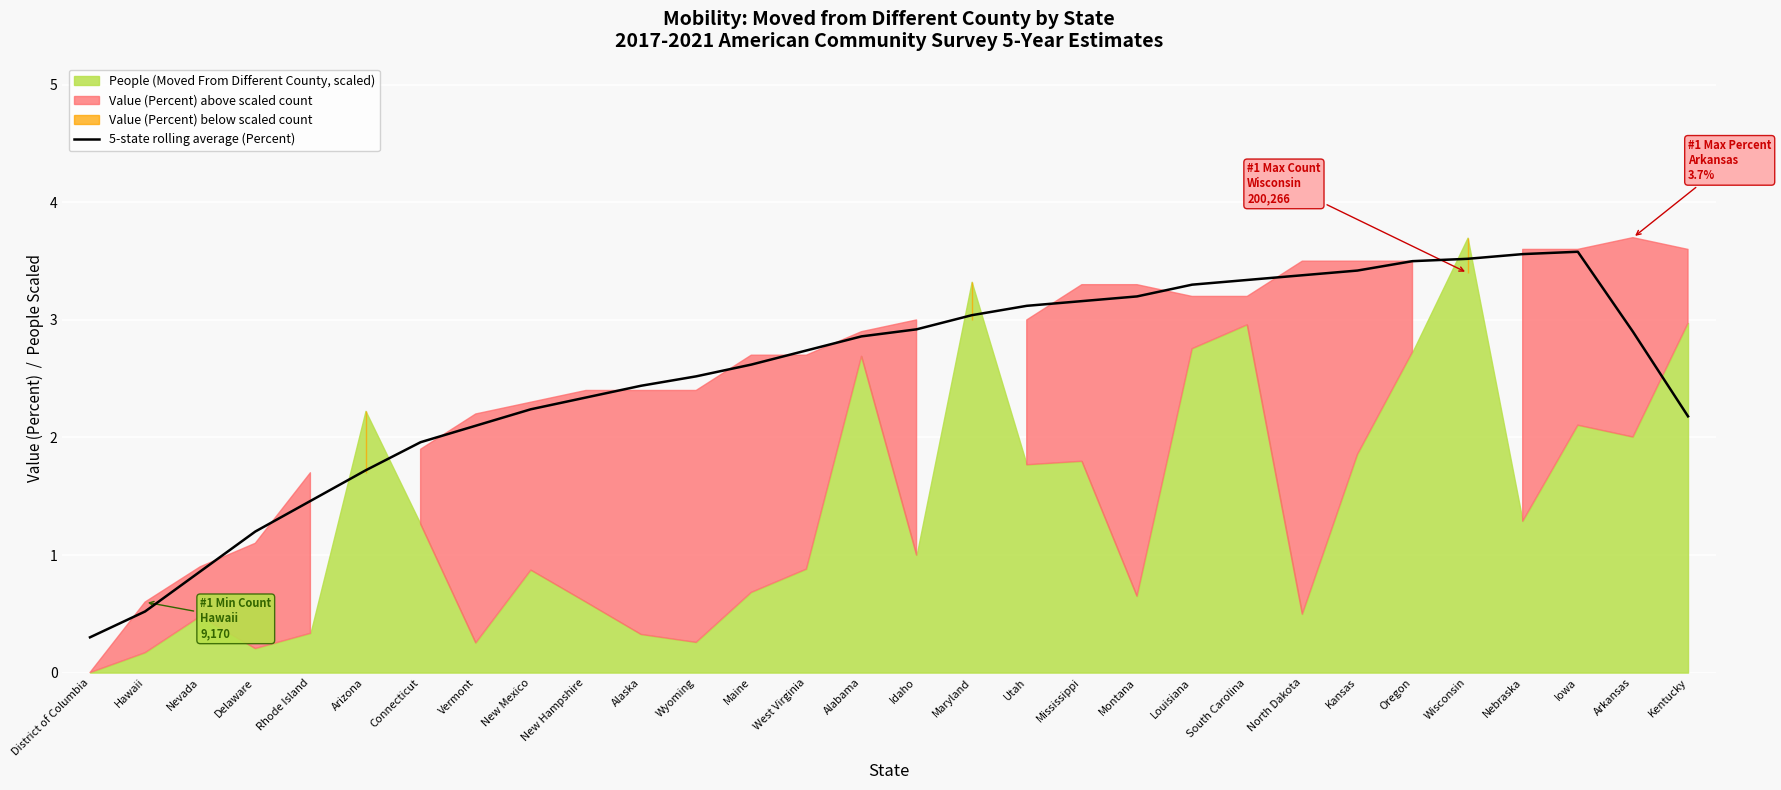

Which category has the lowest value in the 5-state rolling average (Percent) series?

District of Columbia